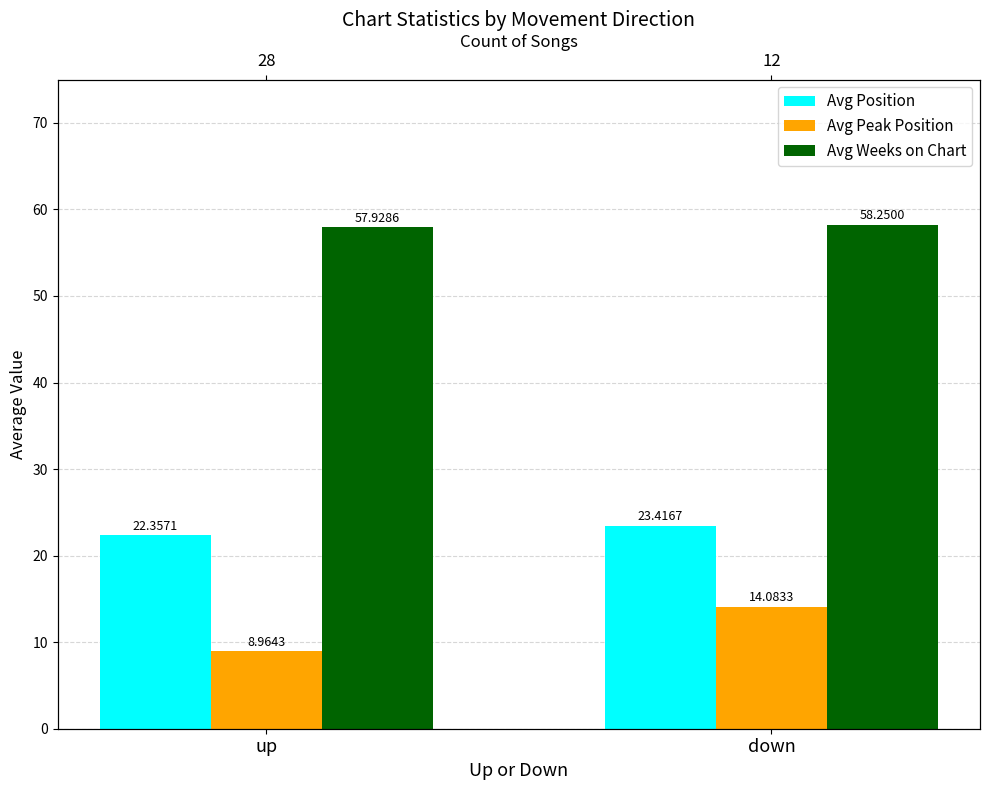

Reading left to right, transcribe all the data shown in this chart.

Avg Position: up=22.4	down=23.4
Avg Peak Position: up=9.0	down=14.1
Avg Weeks on Chart: up=57.9	down=58.2